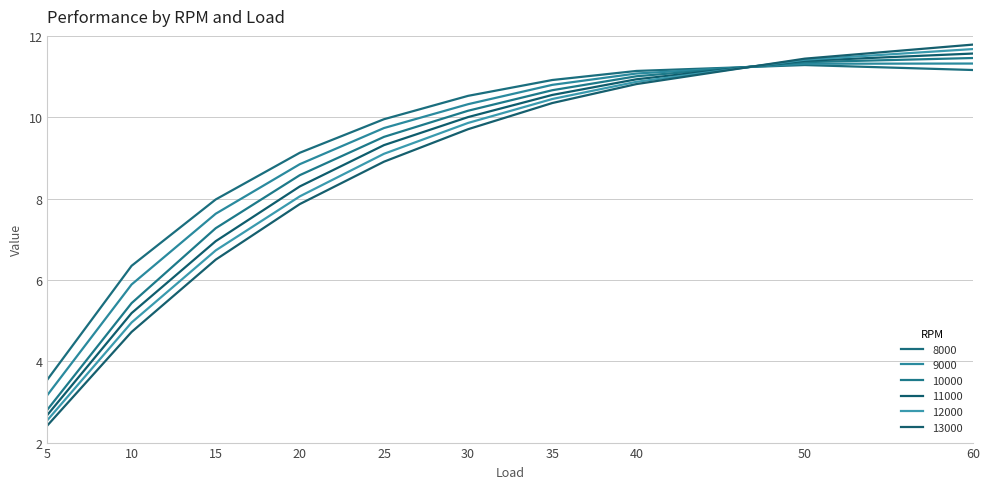

Which has a higher value, 40 or 30?

40